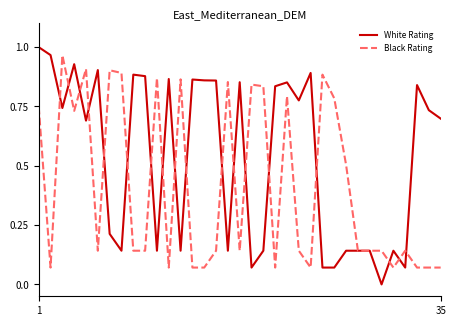

After their last crossing, which series has the higher values: Black Rating or White Rating?

White Rating